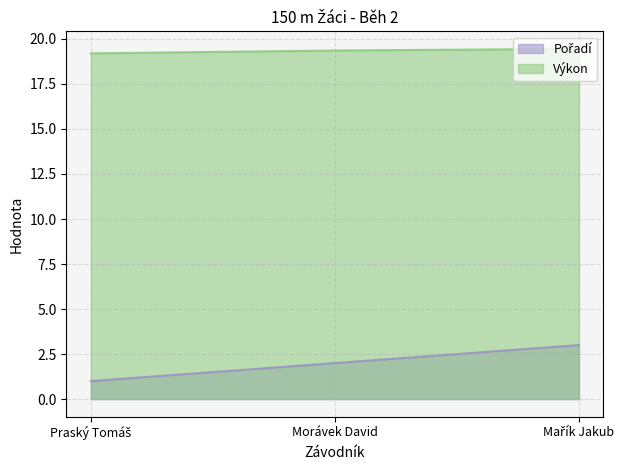

What is the sum of all Pořadí values?

6.0